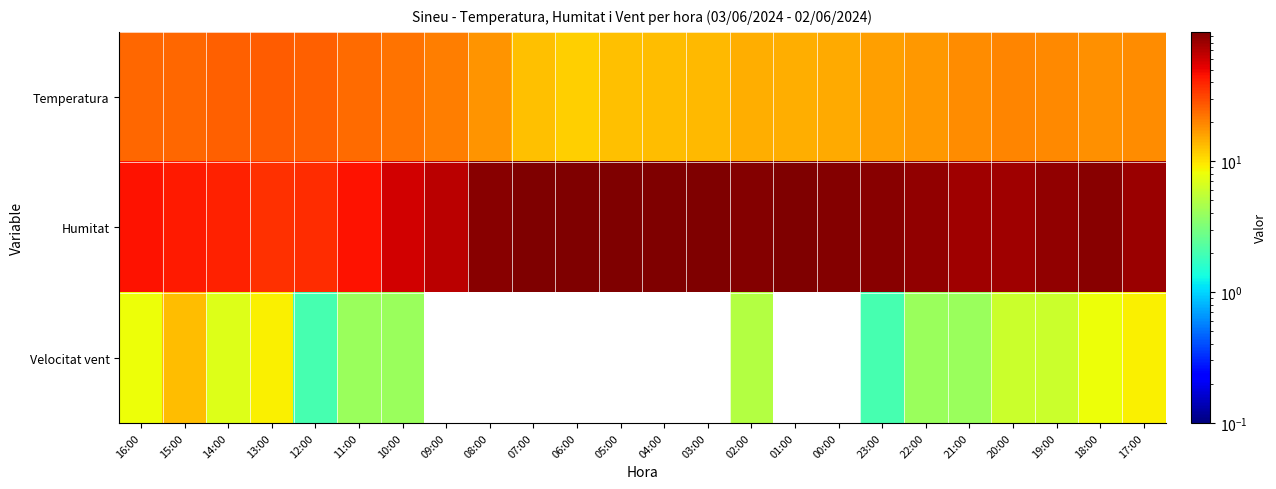

What is the difference between the highest and lowest values at 00:00?

93.0